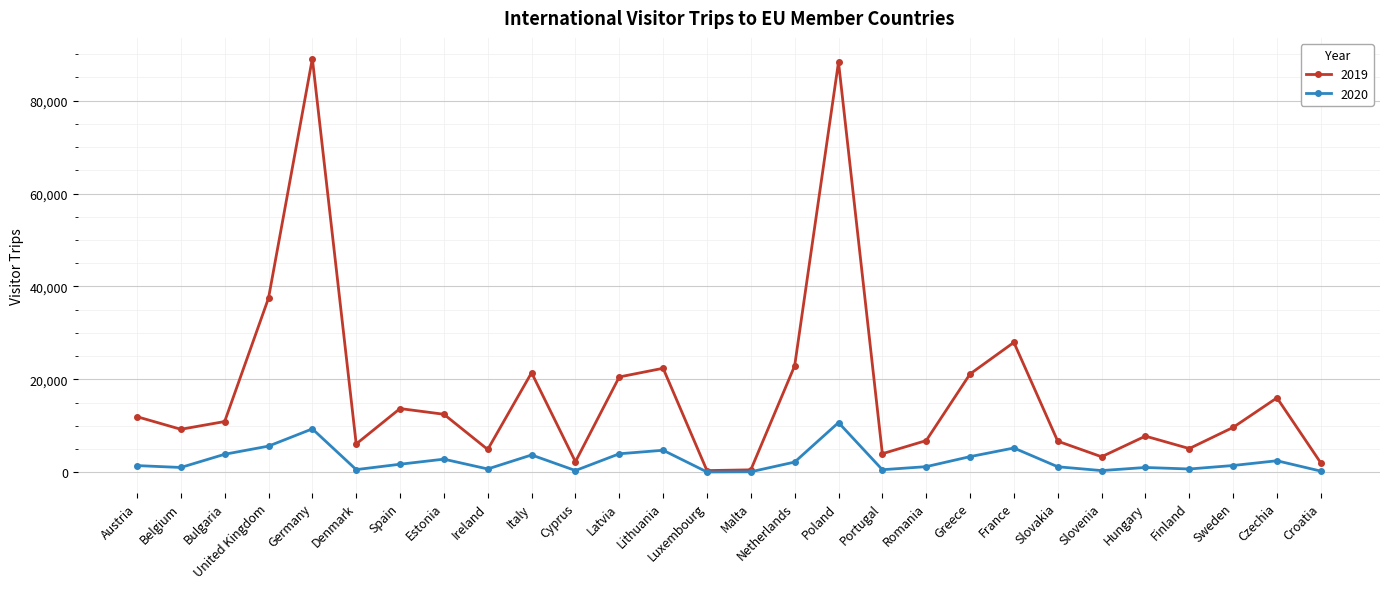

What is the minimum value for 2020?

60